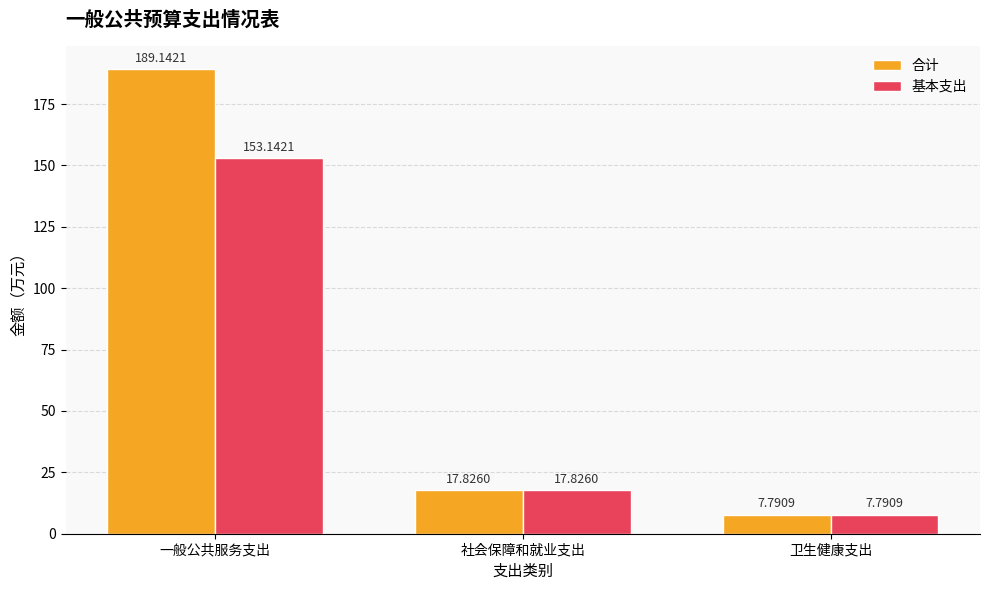

Rank the series by their maximum value, from highest to lowest.

合计, 基本支出